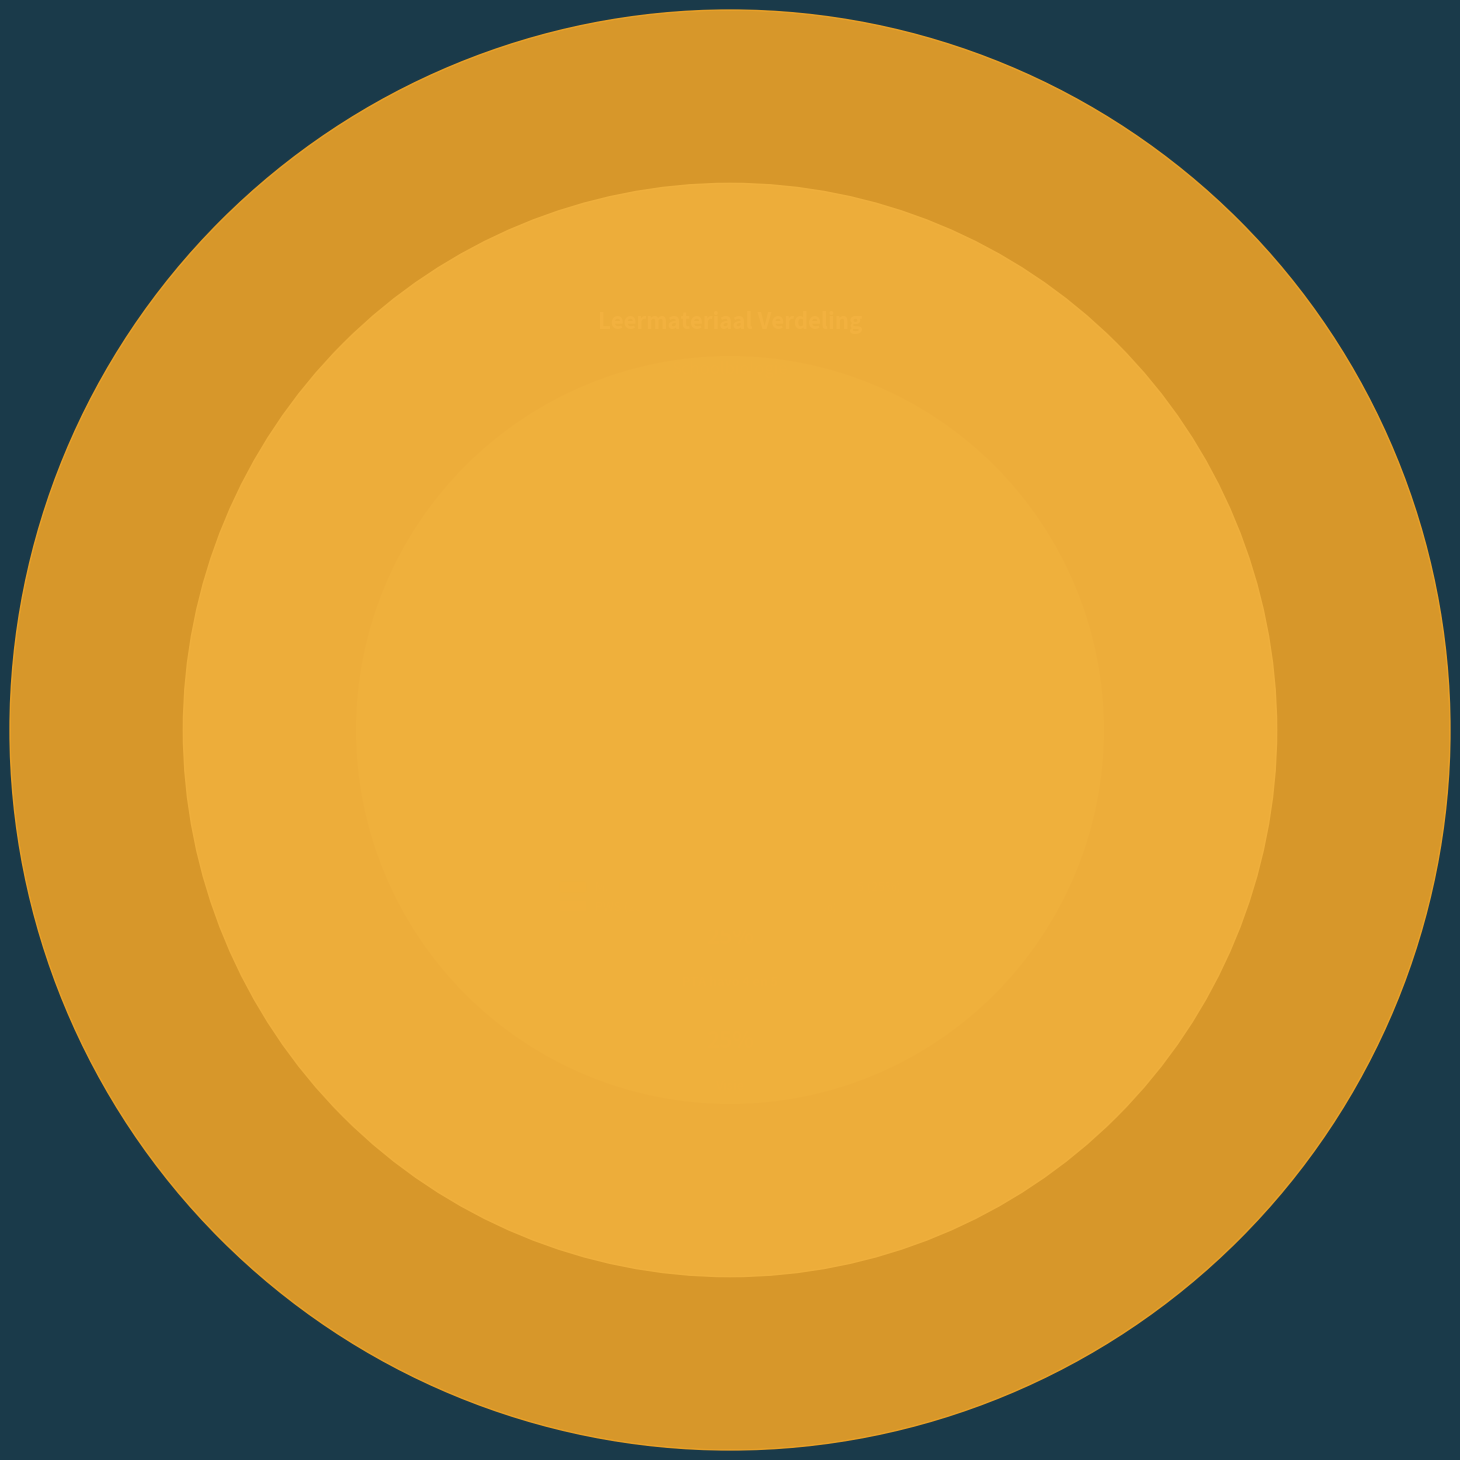

Does Misconcepten represent more than half of the total?

No